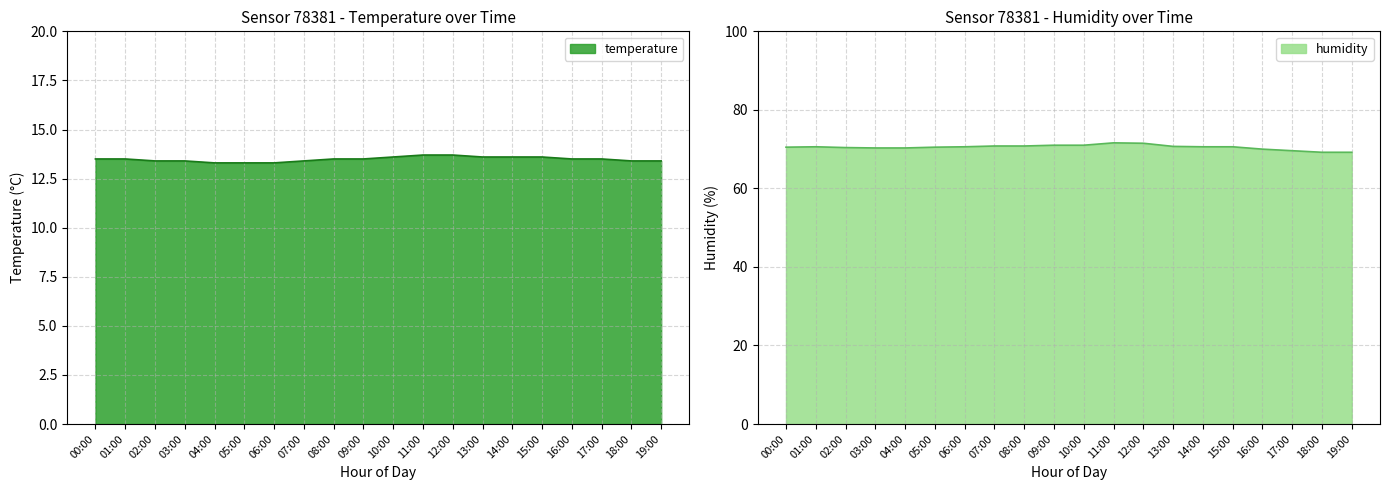

What is the lowest value of the humidity series?

69.2